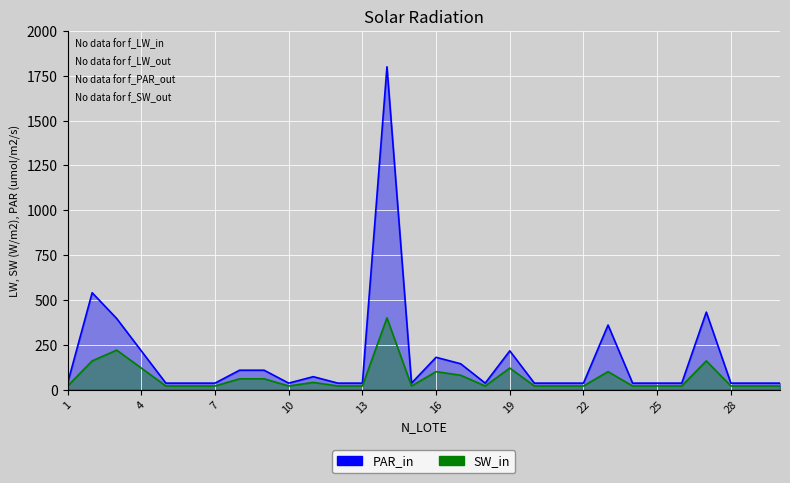

Is the value of SW_in at 8 greater than the value of PAR_in at 8?

No